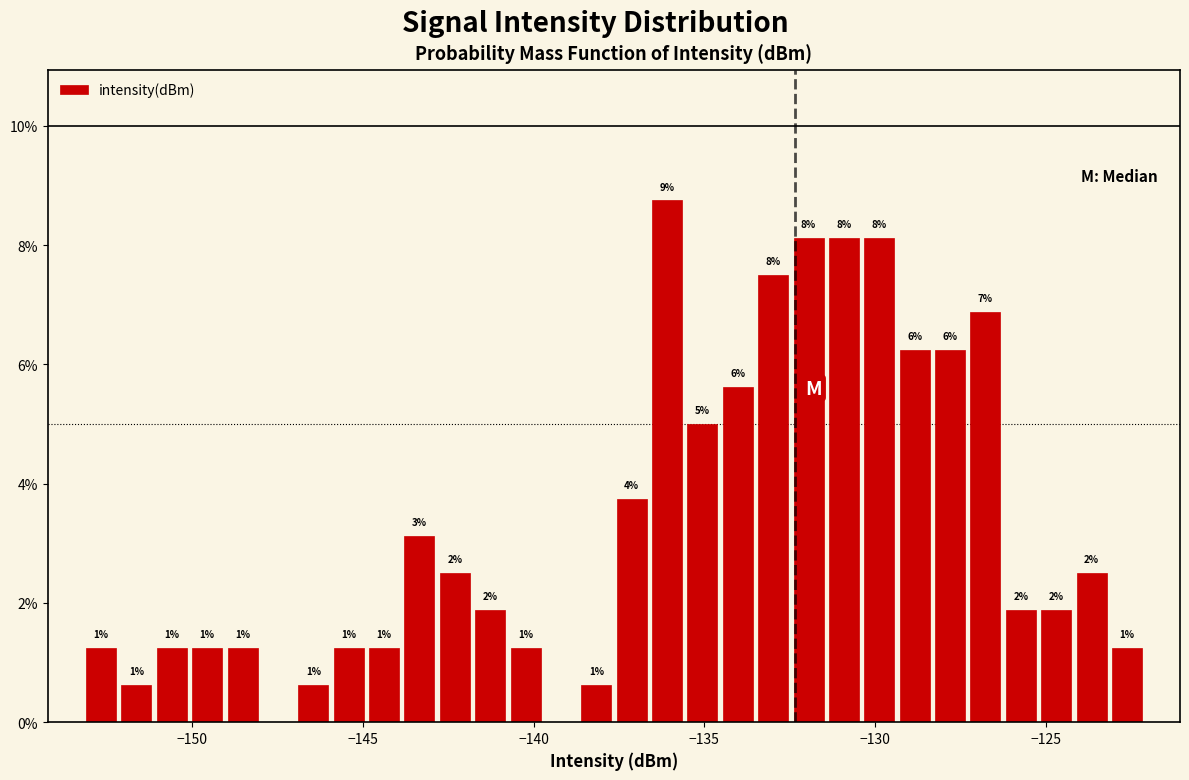

Around what value on the x-axis is the tallest bar? Give the approximate position of its centre, as read against the axis.

-136.0